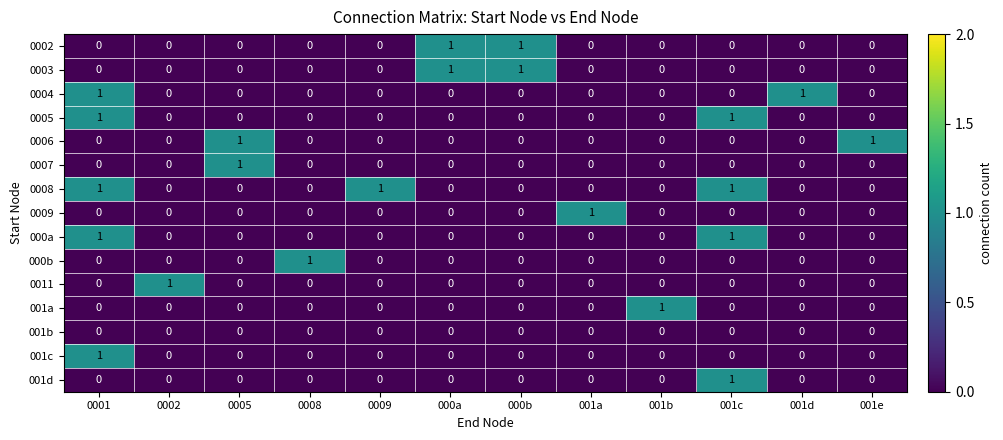

What is the difference between the highest and lowest values at 001d?

1